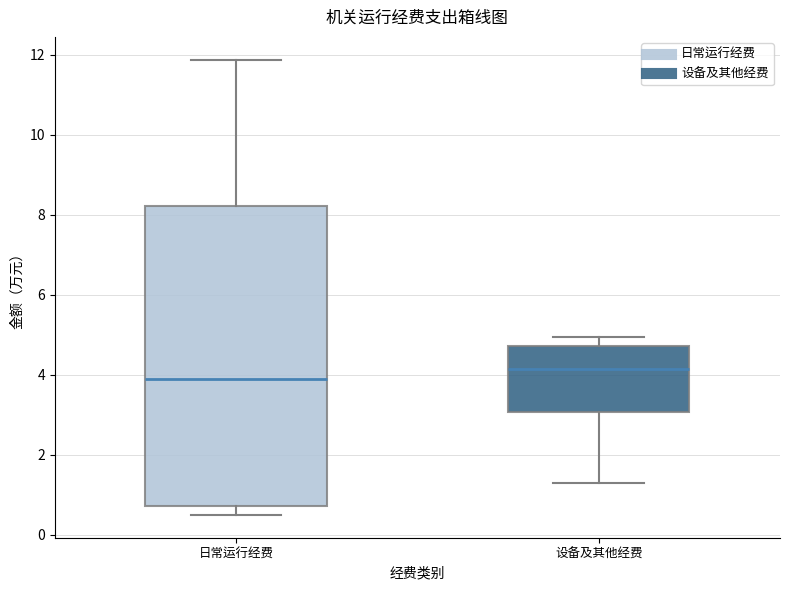

Where does the lower whisker of the box for 日常运行经费 end on the y-axis? The values are not printed on the chart, so give them approximately, as read against the axis.

0.6